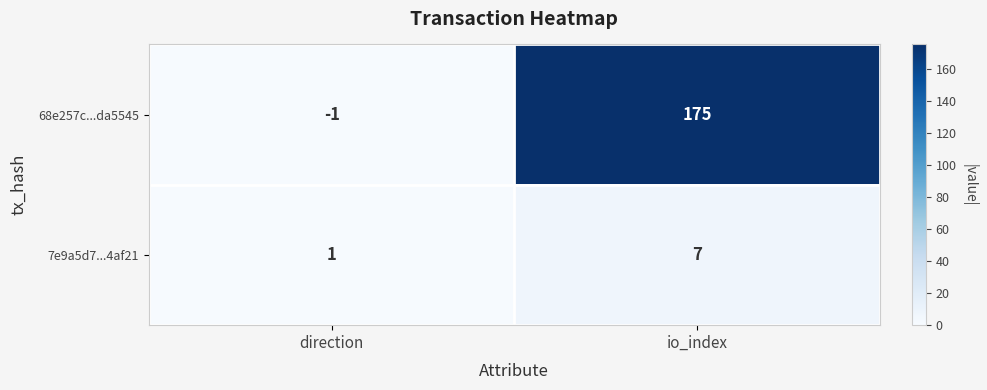

Is it true that 7e9a5d7...4af21 equals 1 at direction?

True